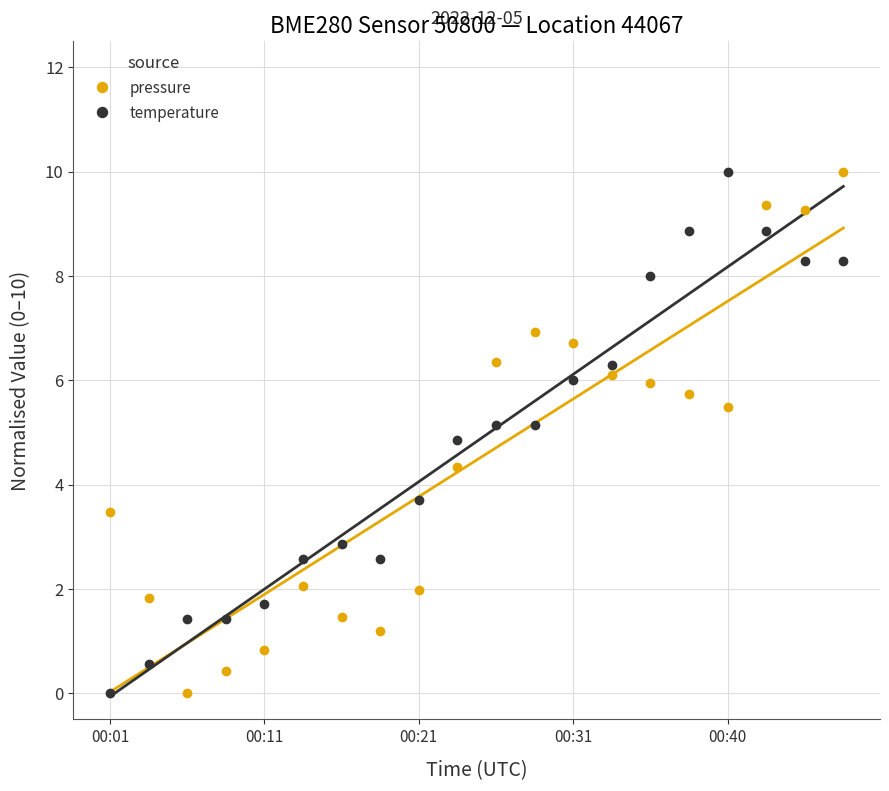

How many intersections are there between pressure and temperature?

4